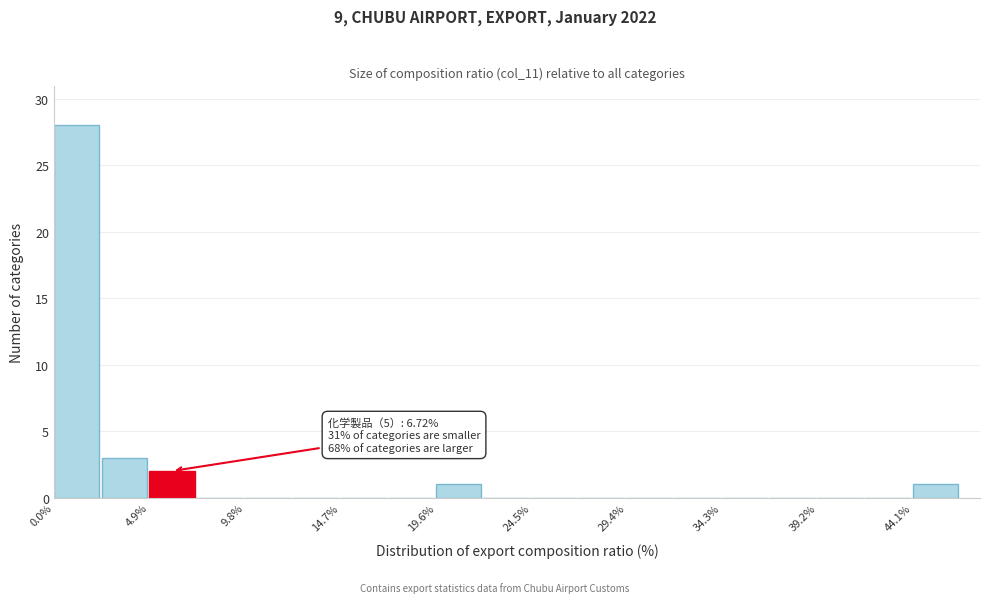

Which range on the x-axis has the tallest bar?

0.0 to 2.5